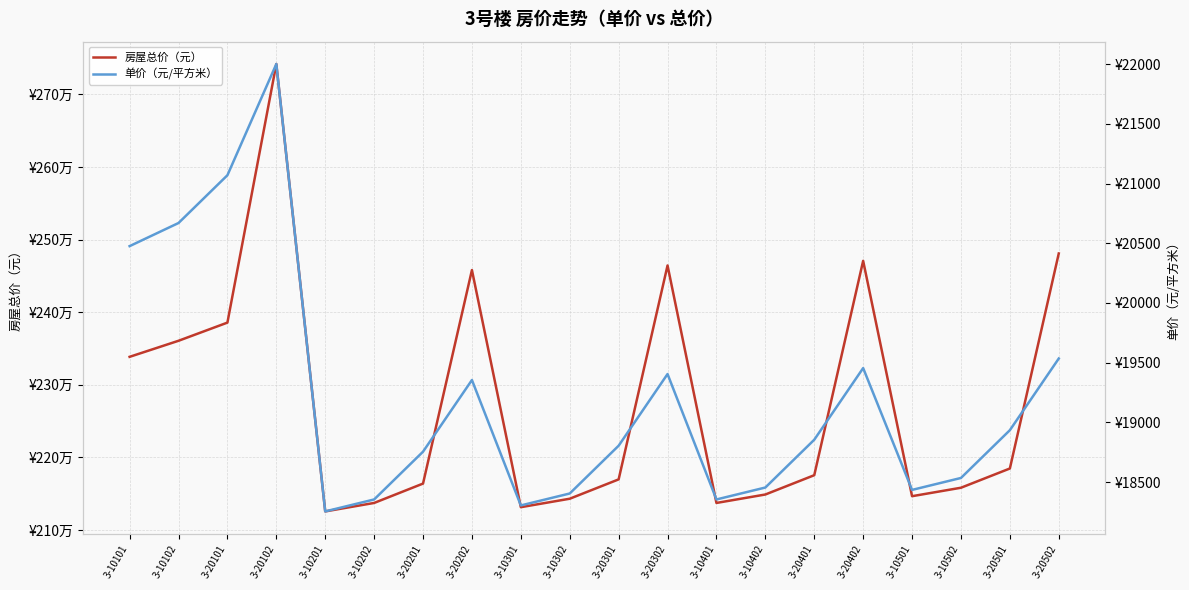

Reading right to left, transcribe all the data shown in this chart.

房屋总价（元）: 2480945.0	2184720.0	2158215.0	2146571.0	2470785.0	2175490.0	2148900.0	2137256.0	2464435.0	2169721.0	2143078.0	2131434.0	2458085.0	2163952.0	2137256.0	2125612.0	2741933.0	2385713.0	2360677.0	2338564.0
单价（元/平方米）: 19535.0	18935.0	18535.0	18435.0	19455.0	18855.0	18455.0	18355.0	19405.0	18805.0	18405.0	18305.0	19355.0	18755.0	18355.0	18255.0	22000.6	21069.6	20669.6	20476.0